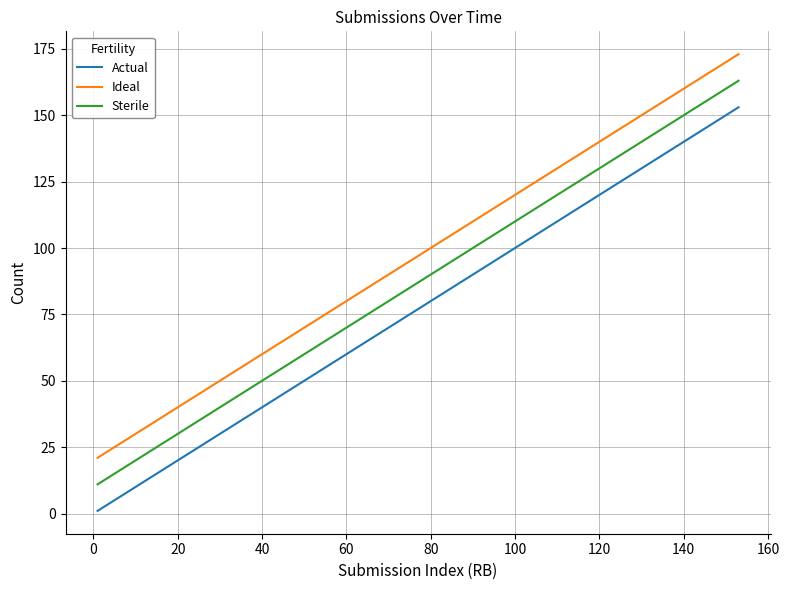

Is this an area chart (filled region under the line)?

No